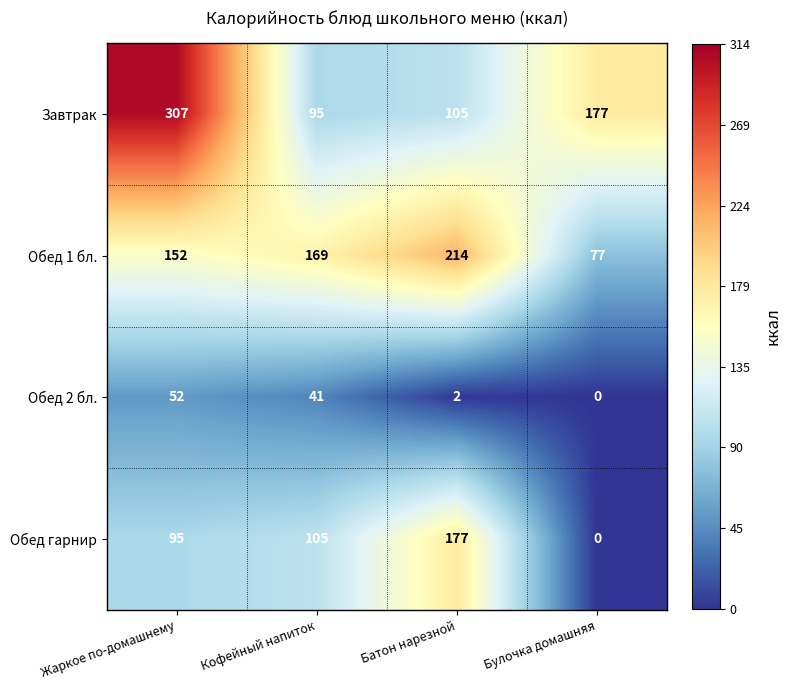

Which label corresponds to the largest value in the chart?

Жаркое по-домашнему